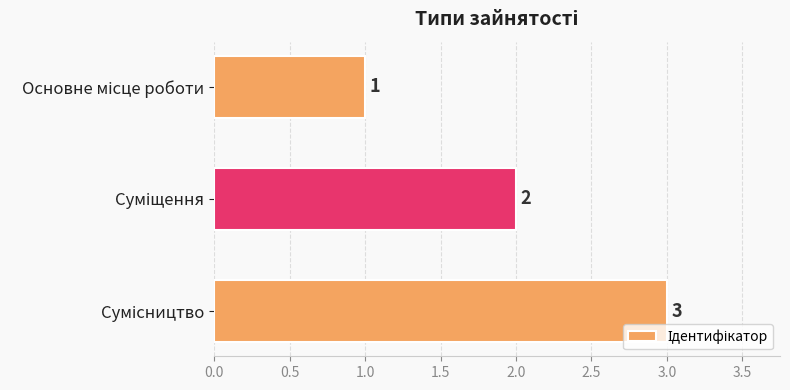

What is the maximum value shown in the chart?

3